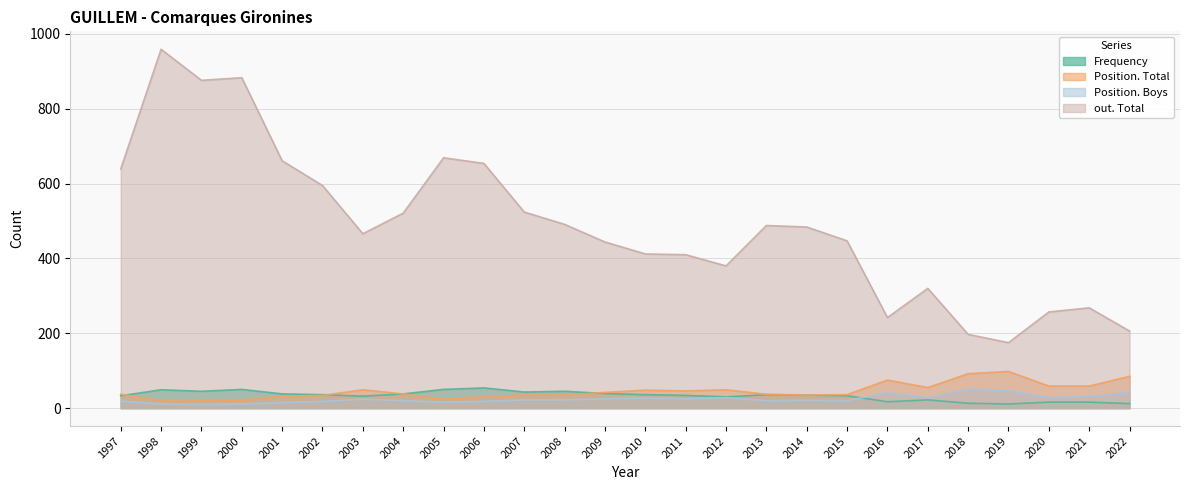

How many data points in out. Total are above 484?

12